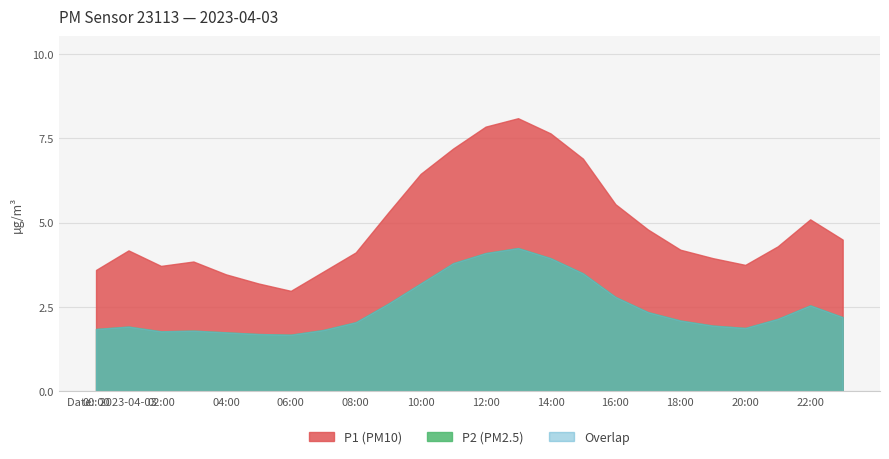

Does the chart display data point markers on the line(s)?

No